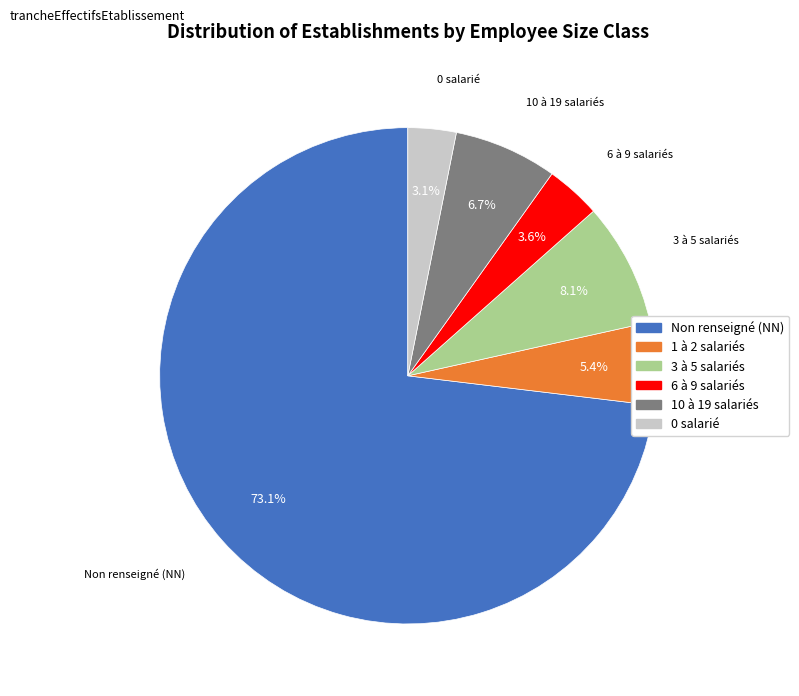

Does any single category account for the majority?

Yes